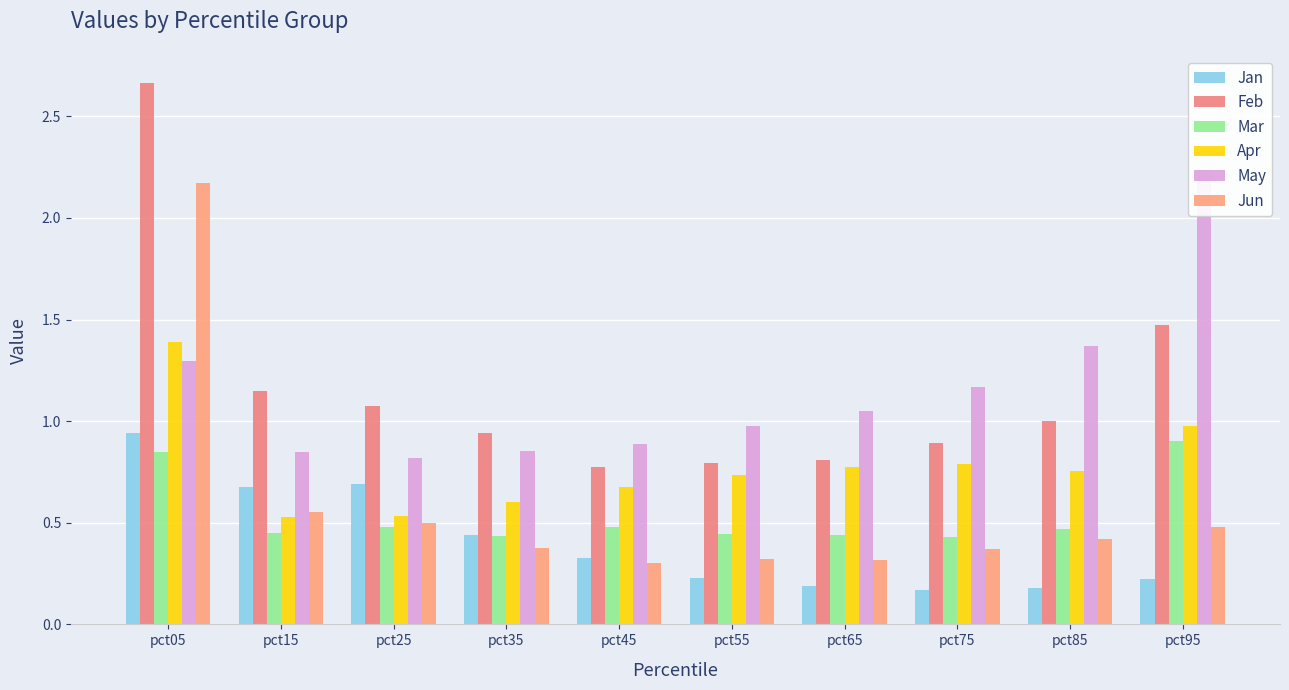

Reading right to left, list all the values displayed in this chart.

Jan: pct95=0.2	pct85=0.2	pct75=0.2	pct65=0.2	pct55=0.2	pct45=0.3	pct35=0.4	pct25=0.7	pct15=0.7	pct05=0.9
Feb: pct95=1.5	pct85=1.0	pct75=0.9	pct65=0.8	pct55=0.8	pct45=0.8	pct35=0.9	pct25=1.1	pct15=1.1	pct05=2.7
Mar: pct95=0.9	pct85=0.5	pct75=0.4	pct65=0.4	pct55=0.4	pct45=0.5	pct35=0.4	pct25=0.5	pct15=0.5	pct05=0.9
Apr: pct95=1.0	pct85=0.8	pct75=0.8	pct65=0.8	pct55=0.7	pct45=0.7	pct35=0.6	pct25=0.5	pct15=0.5	pct05=1.4
May: pct95=2.2	pct85=1.4	pct75=1.2	pct65=1.1	pct55=1.0	pct45=0.9	pct35=0.9	pct25=0.8	pct15=0.8	pct05=1.3
Jun: pct95=0.5	pct85=0.4	pct75=0.4	pct65=0.3	pct55=0.3	pct45=0.3	pct35=0.4	pct25=0.5	pct15=0.6	pct05=2.2